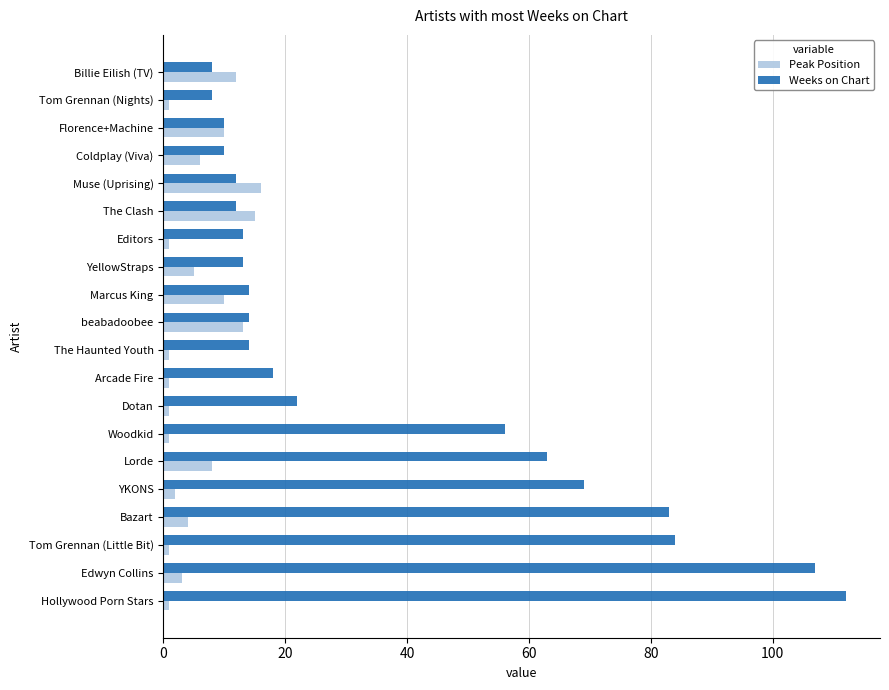

What is the smallest value displayed?

1